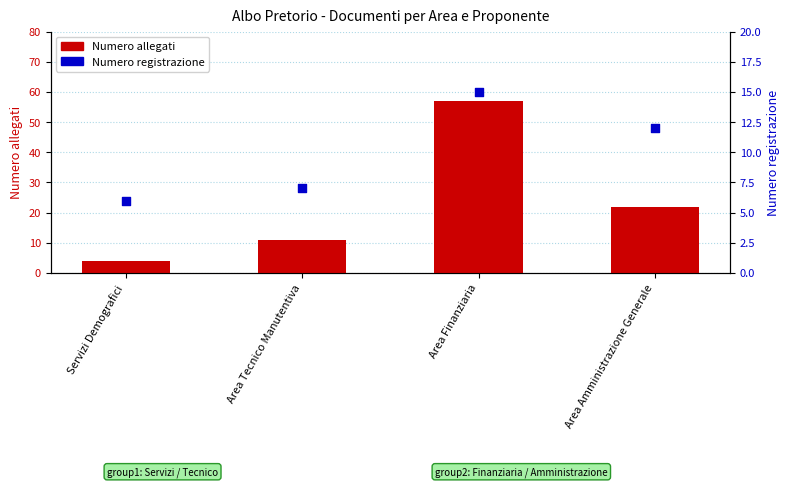

Is the value of Numero allegati at Area Tecnico Manutentiva greater than the value of Numero registrazione at Area Finanziaria?

No